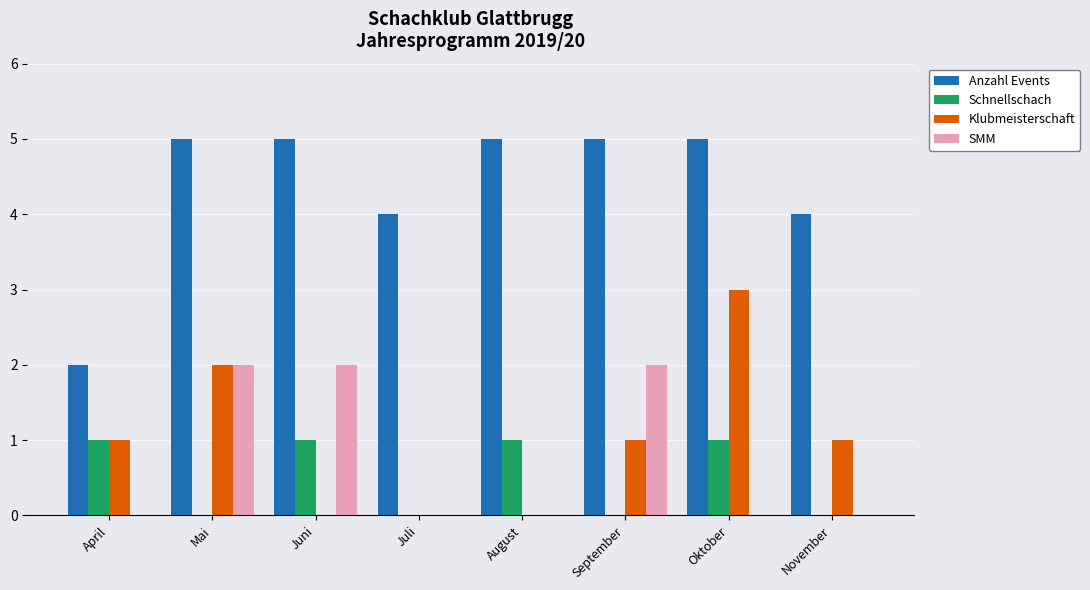

Reading left to right, list all the values displayed in this chart.

Anzahl Events: 2	5	5	4	5	5	5	4
Schnellschach: 1	0	1	0	1	0	1	0
Klubmeisterschaft: 1	2	0	0	0	1	3	1
SMM: 0	2	2	0	0	2	0	0